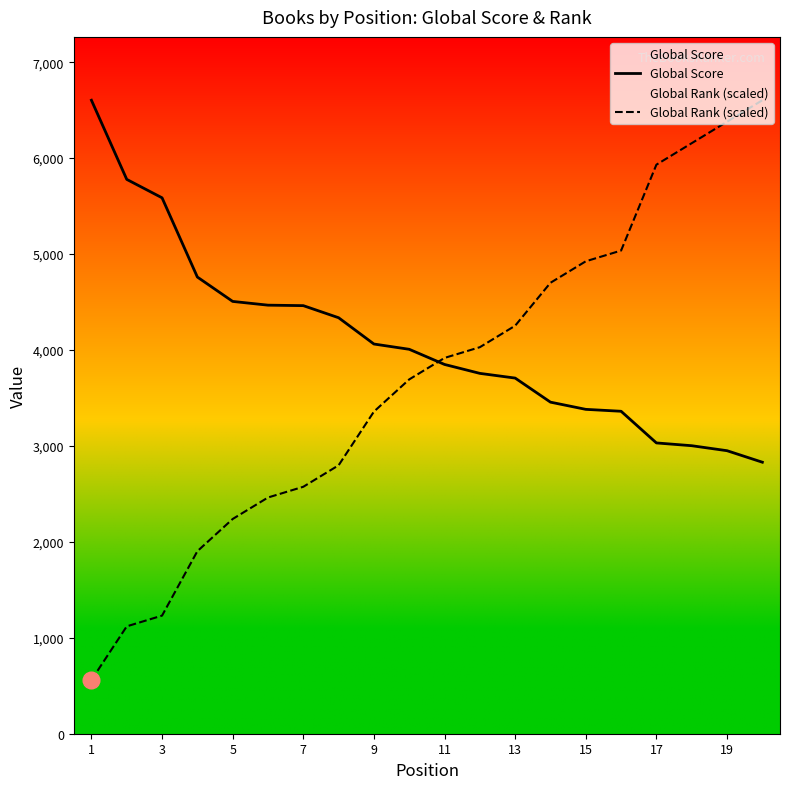

Which label corresponds to the largest value in the chart?

1